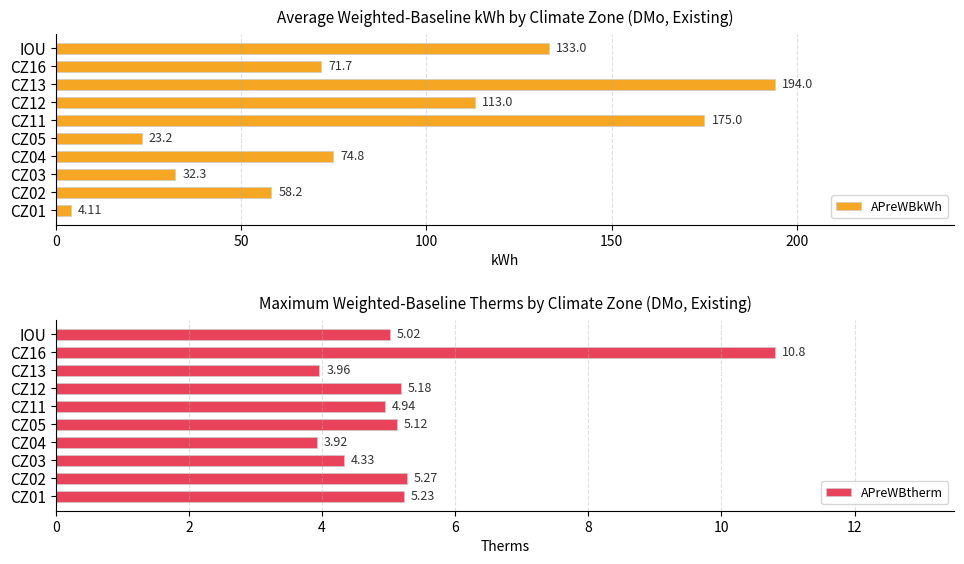

At which label is APreWBtherm closest to 7?

CZ02